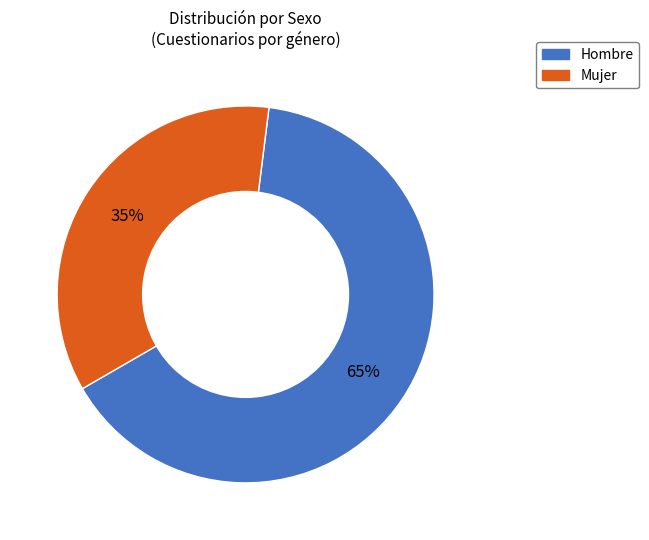

Is it true that Mujer is 35% of the pie?

True